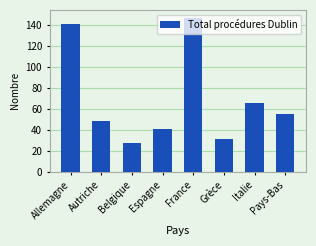

Which category has the highest value across all series?

France